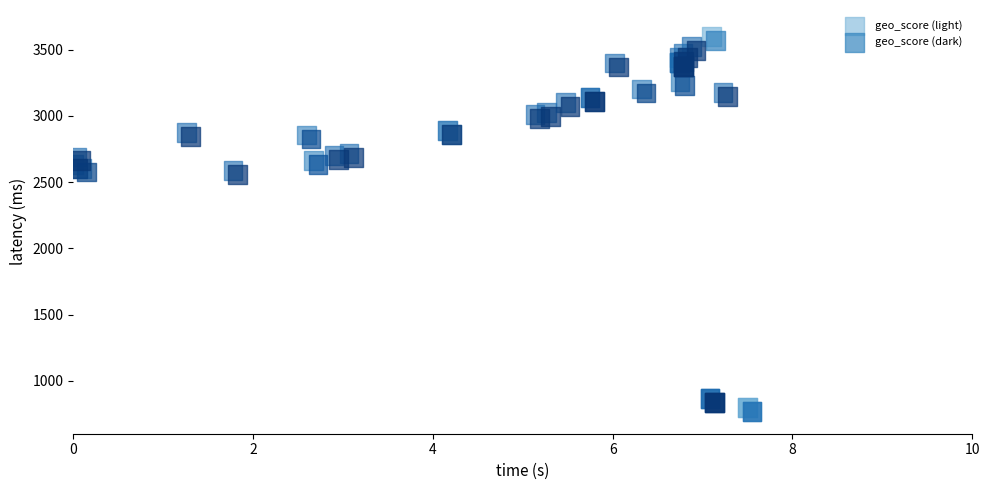

What are all the series names shown in the legend?

geo_score (light), geo_score (dark)